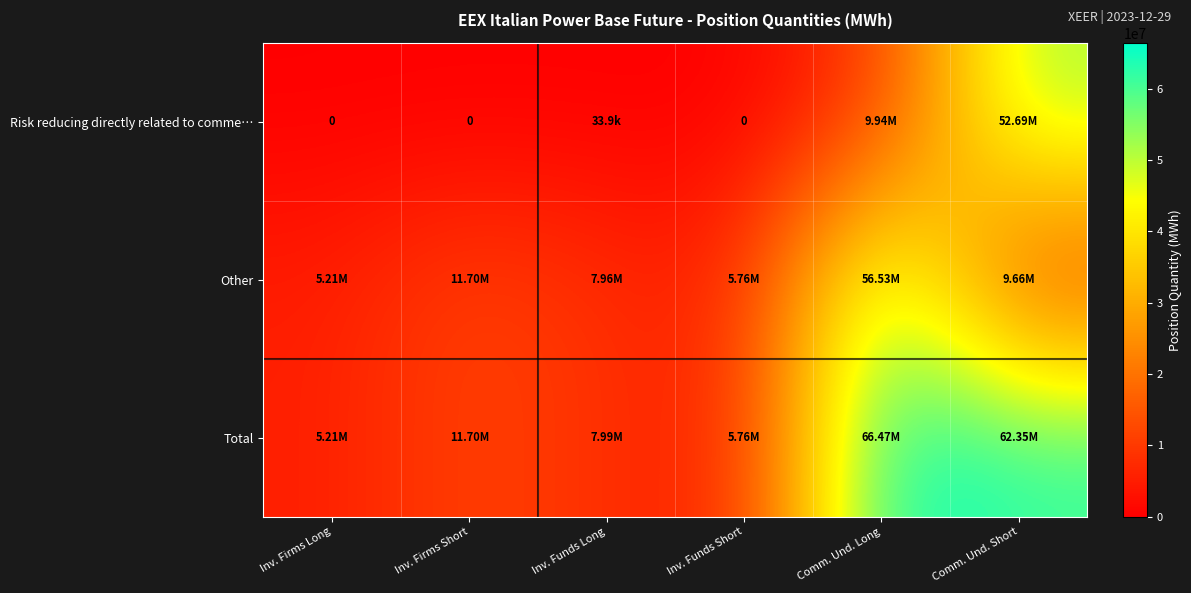

At which label does Other first exceed 9655418?

Inv. Firms Short